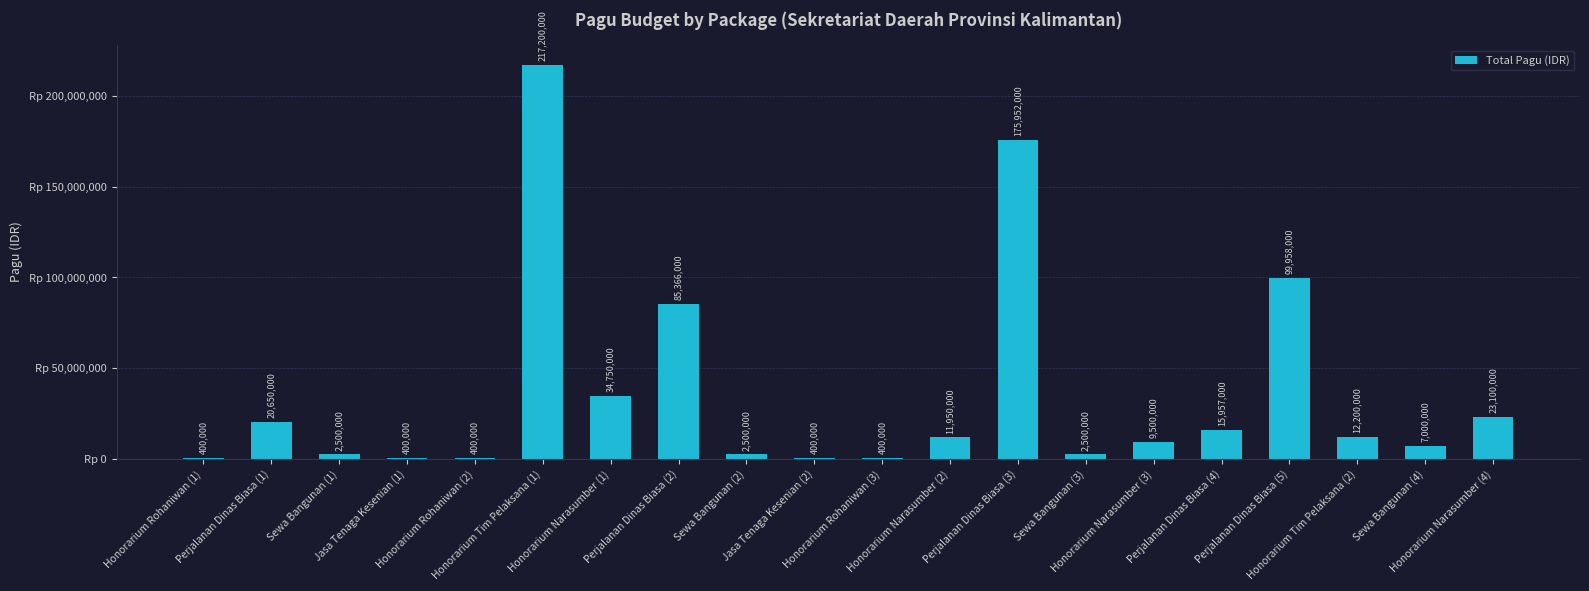

Which has a higher value, Perjalanan Dinas Biasa (1) or Perjalanan Dinas Biasa (4)?

Perjalanan Dinas Biasa (1)